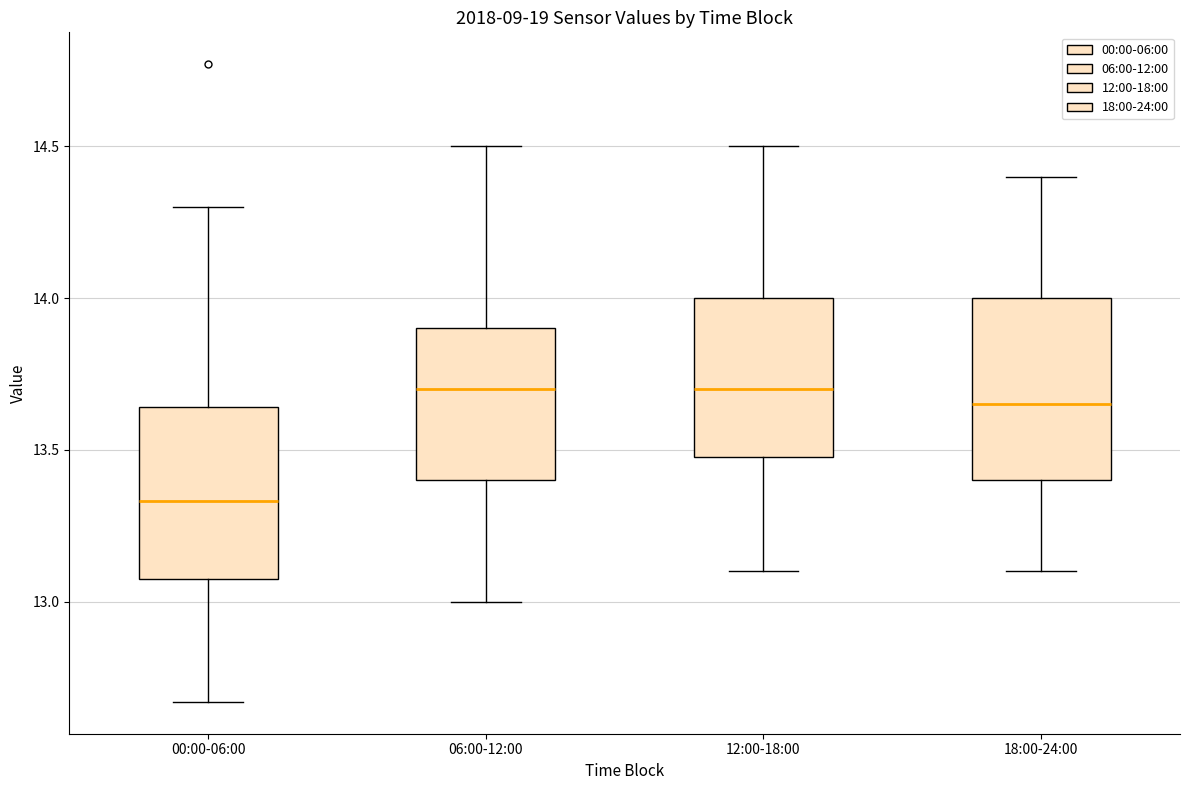

Where does the lower whisker of the box for 18:00-24:00 end on the y-axis? The values are not printed on the chart, so give them approximately, as read against the axis.

13.10